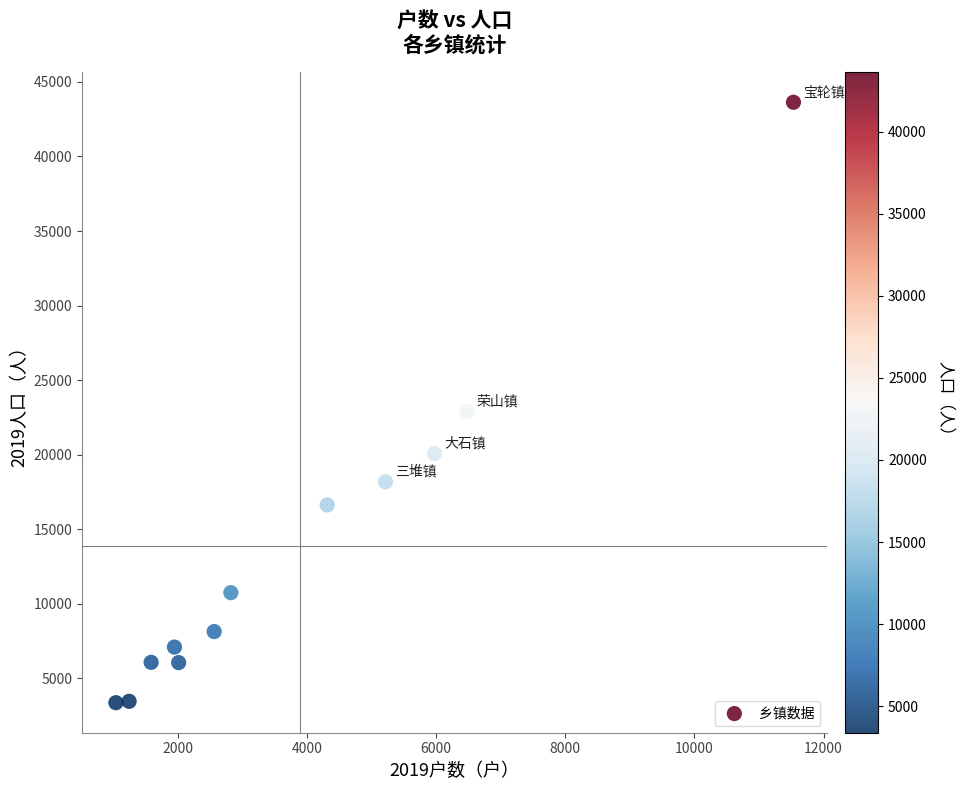

What is the range of X values (max minus min)?

10488